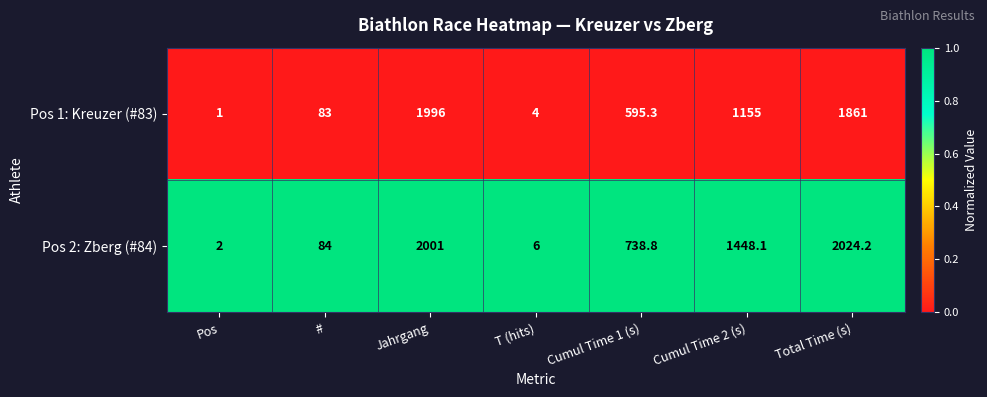

Reading left to right, extract all data points from this chart.

Pos 1: Kreuzer (#83): 1.0	83.0	1996.0	4.0	595.3	1155.0	1861.0
Pos 2: Zberg (#84): 2.0	84.0	2001.0	6.0	738.8	1448.1	2024.2